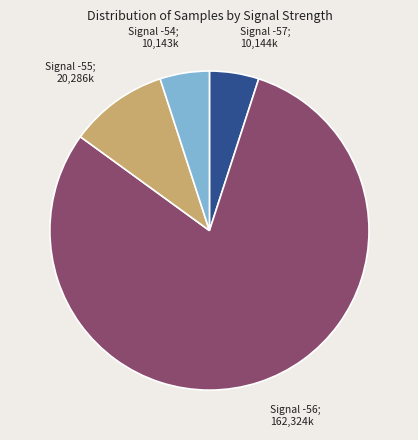

Does Signal -56; 162,324k account for over 50% of the chart?

Yes